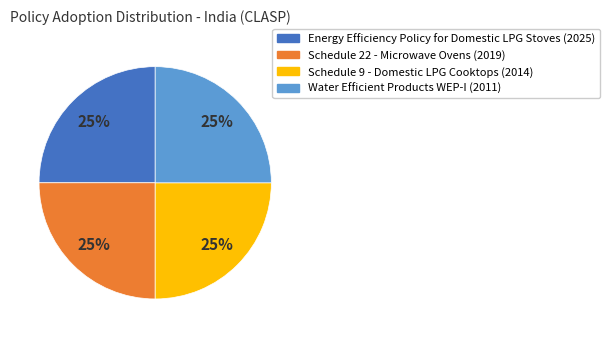

Is there any slice that represents more than half of the pie?

No